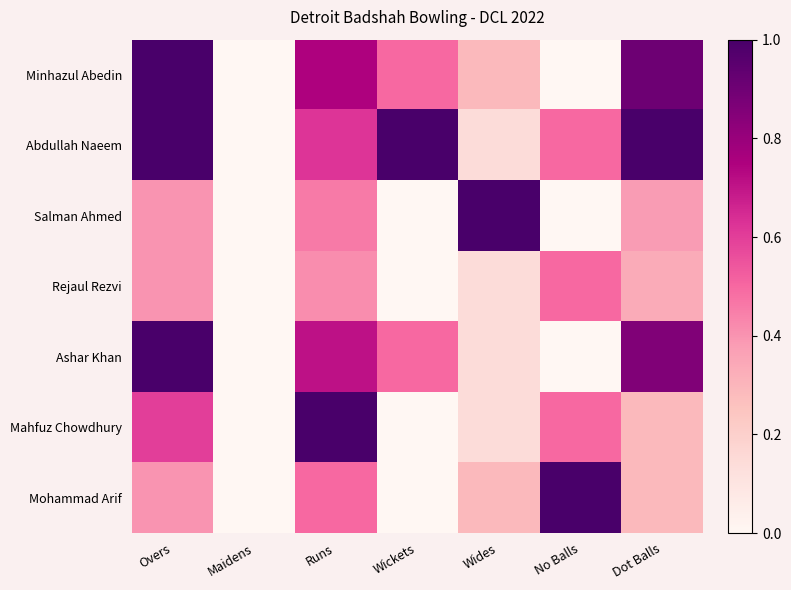

What is the spread (max minus min) of values at No Balls?

1.0